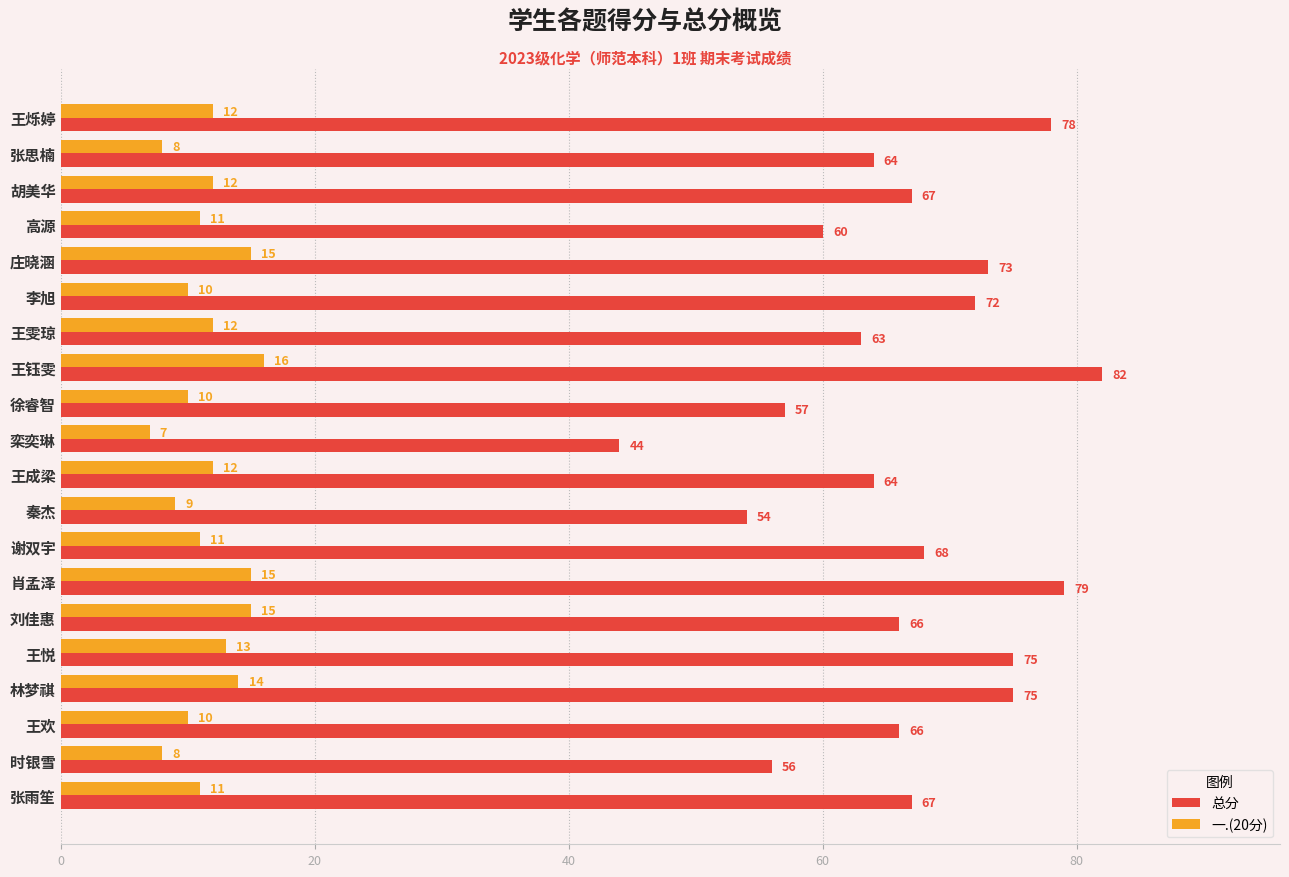

True or false: 总分 has a value of 102 at 张雨笙.

False